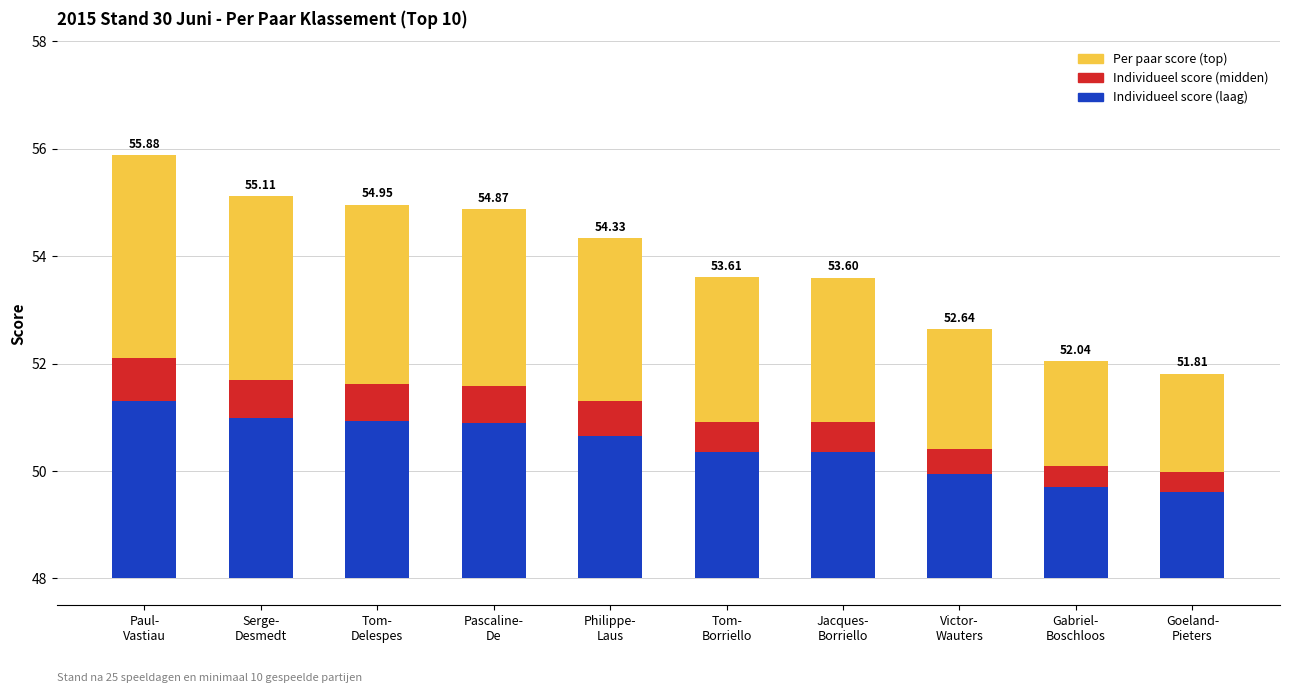

At which label does Per paar score (top) first exceed 3?

Paul-
Vastiau